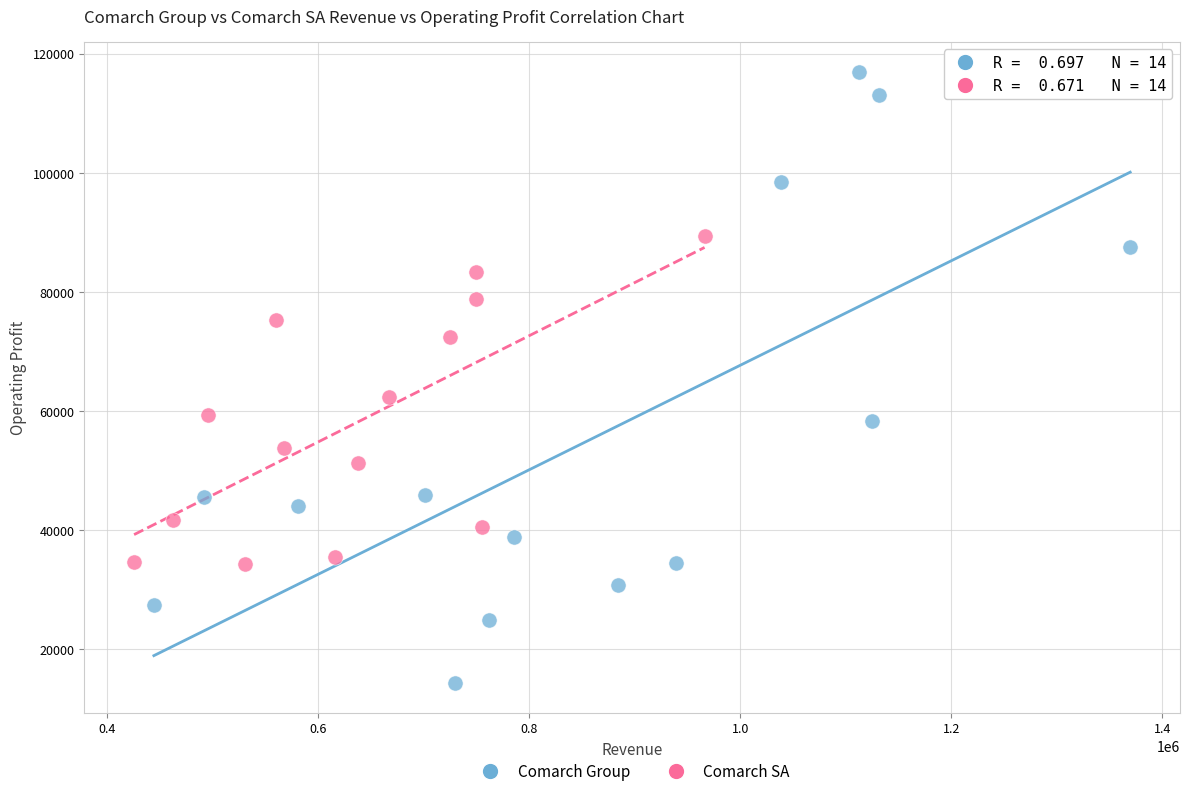

Which series contains the lowest Y value?

Comarch Group